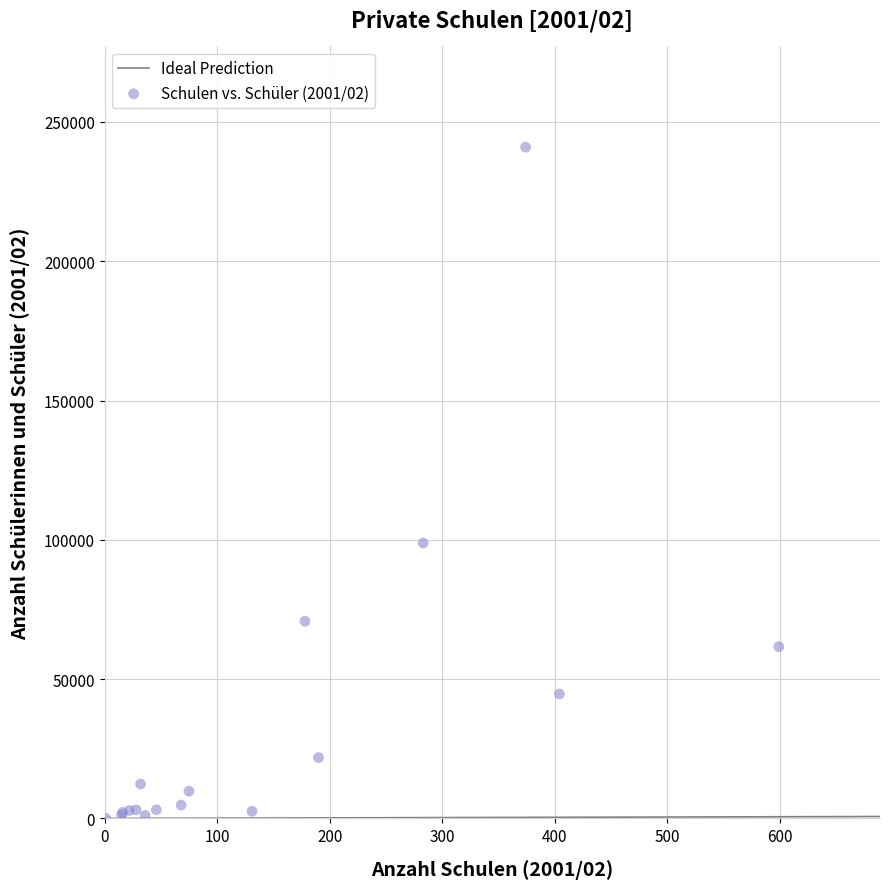

What Y value in the scatter plot is closest to 120481?

98844